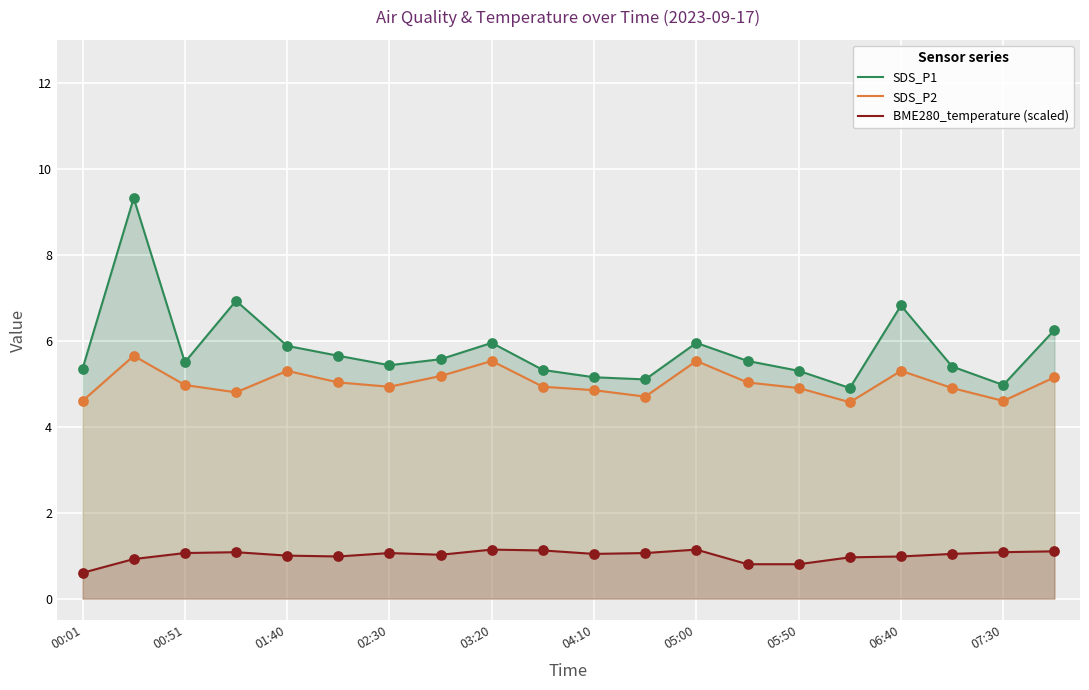

Which series has the largest Y range (max minus min)?

SDS_P1